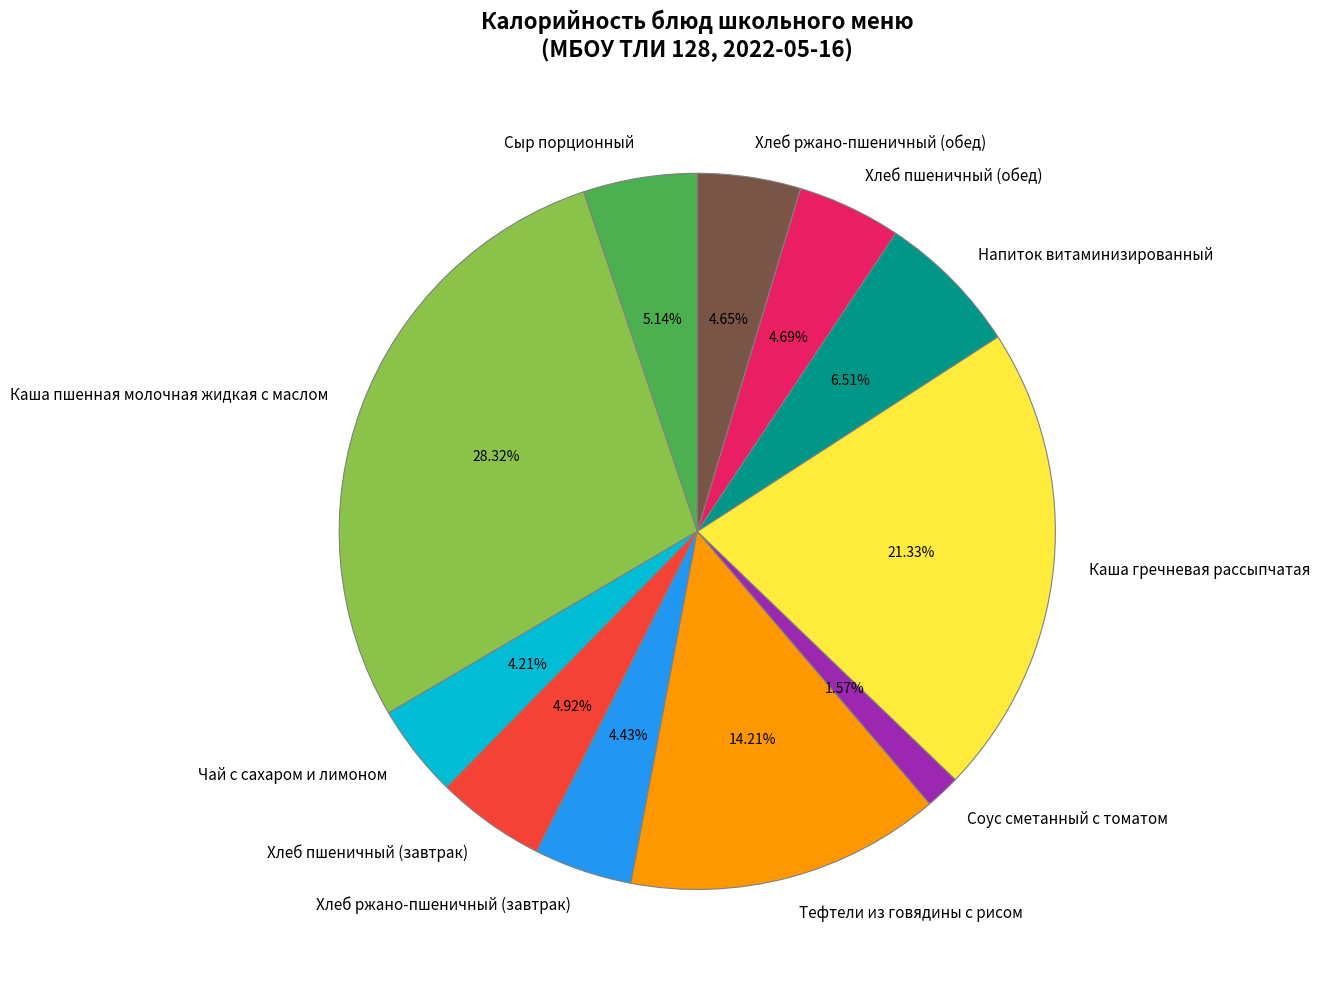

Count the number of slices in the pie.

11